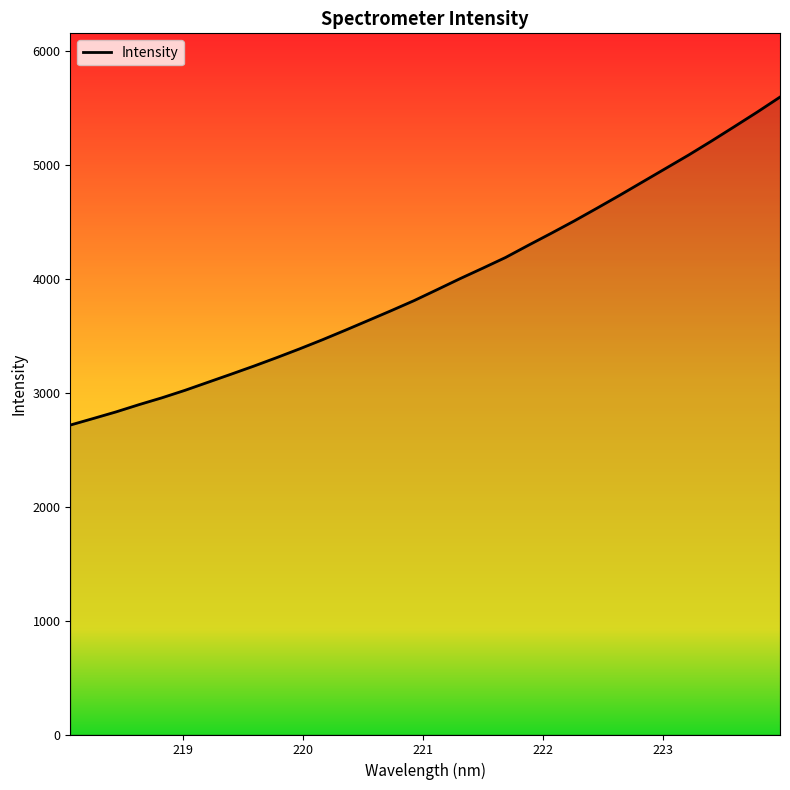

What is the greatest value displayed?

5597.6